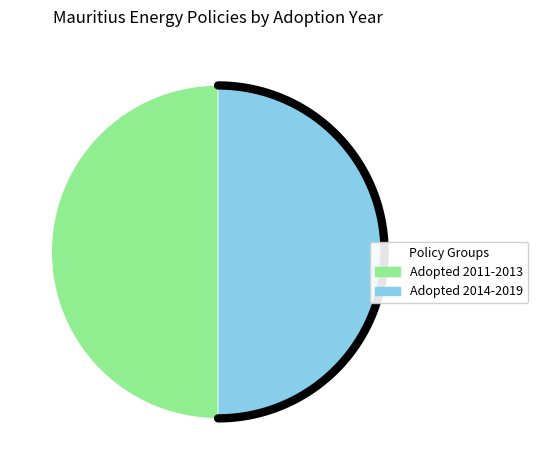

Is it true that MS 207:2013 is 1% of the pie?

False